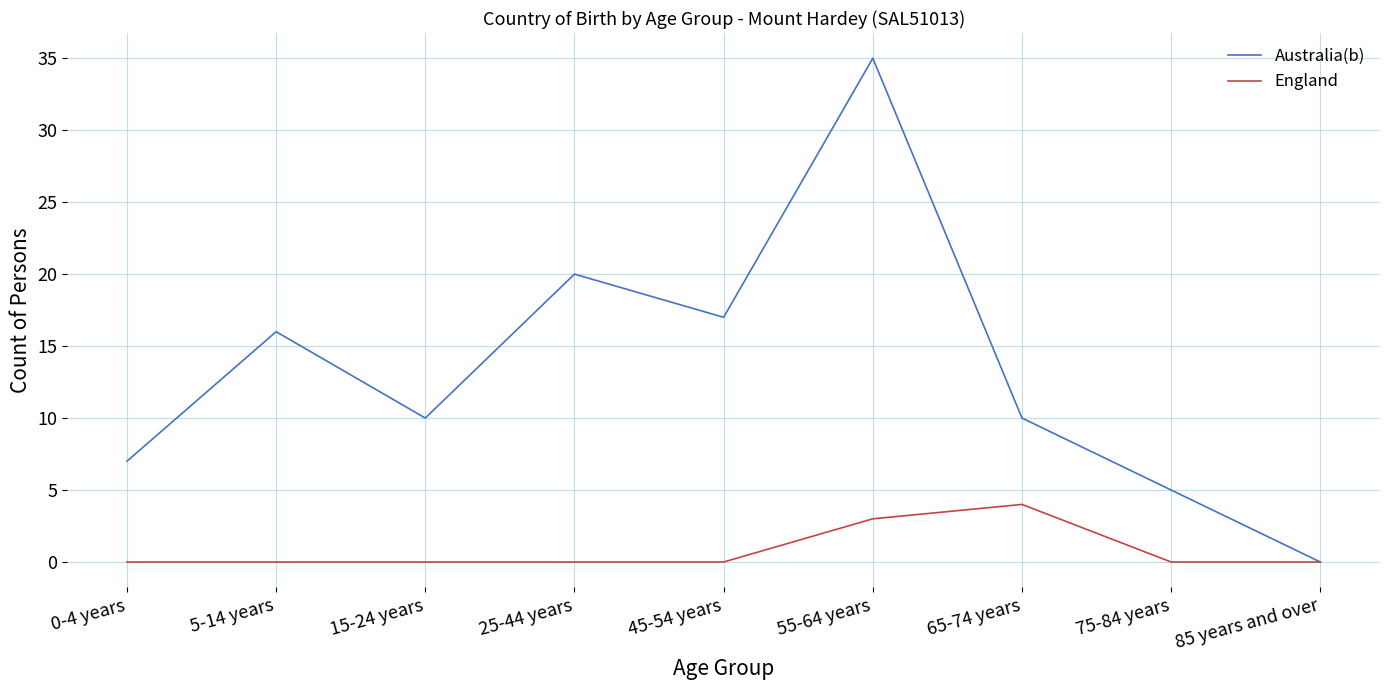

Is it true that England equals -3 at 0-4 years?

False